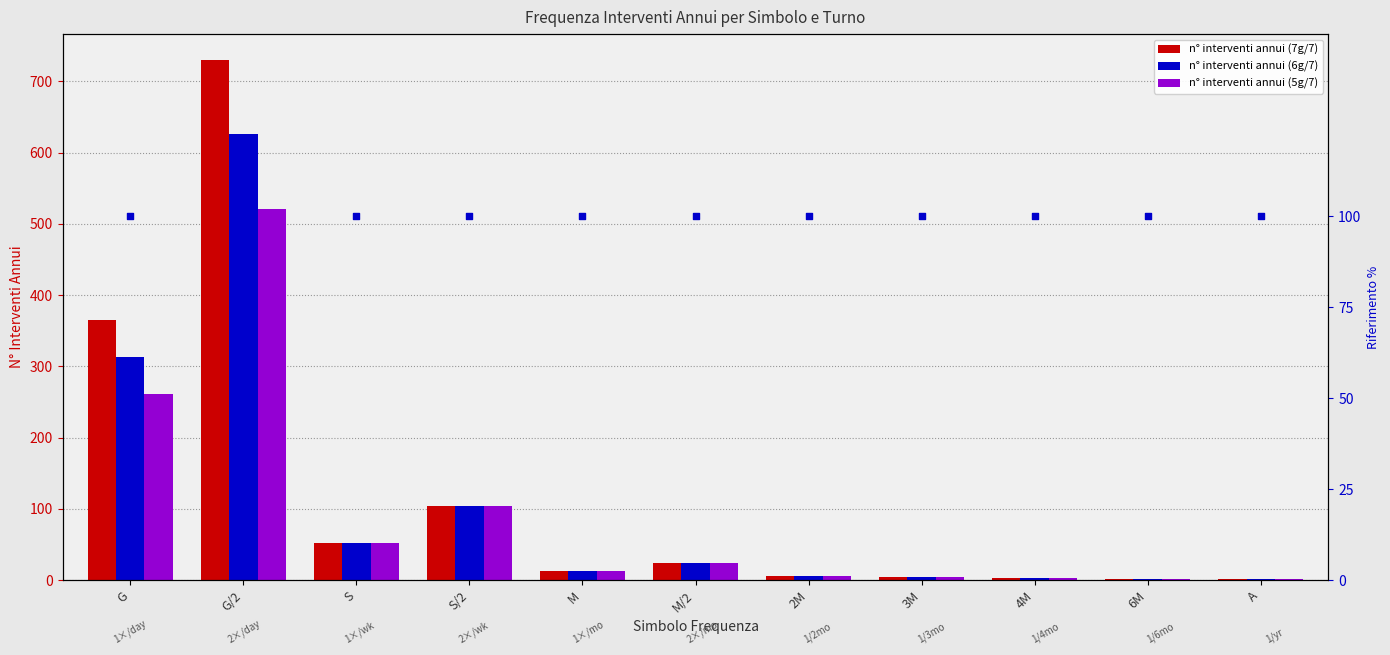

Is the value of turno 7g/7 (pct ref) at S/2 greater than the value of n° interventi annui (6g/7) at S?

Yes